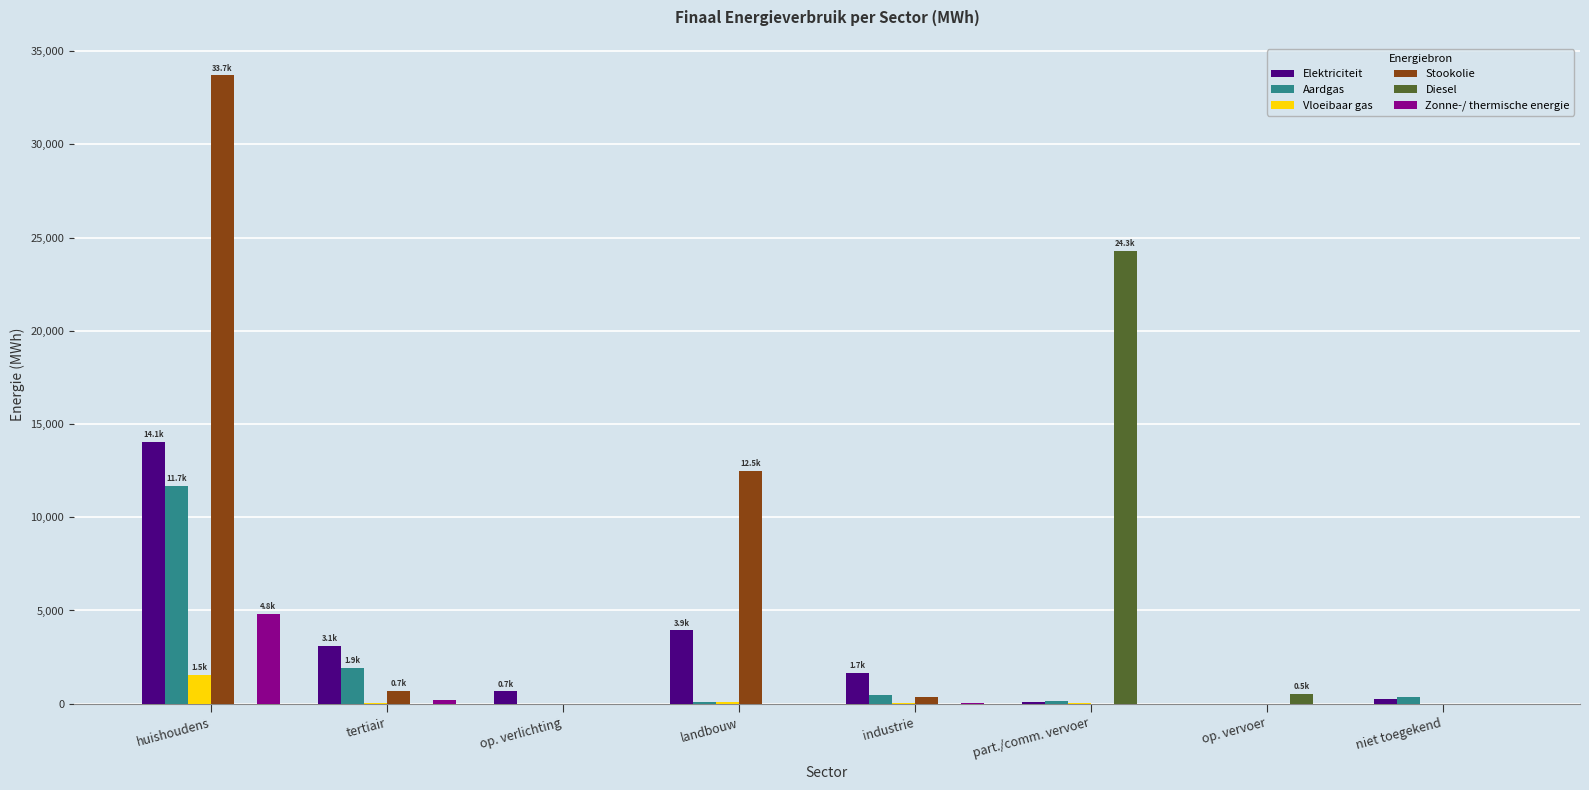

Is the value of Diesel at op. verlichting greater than the value of Stookolie at huishoudens?

No